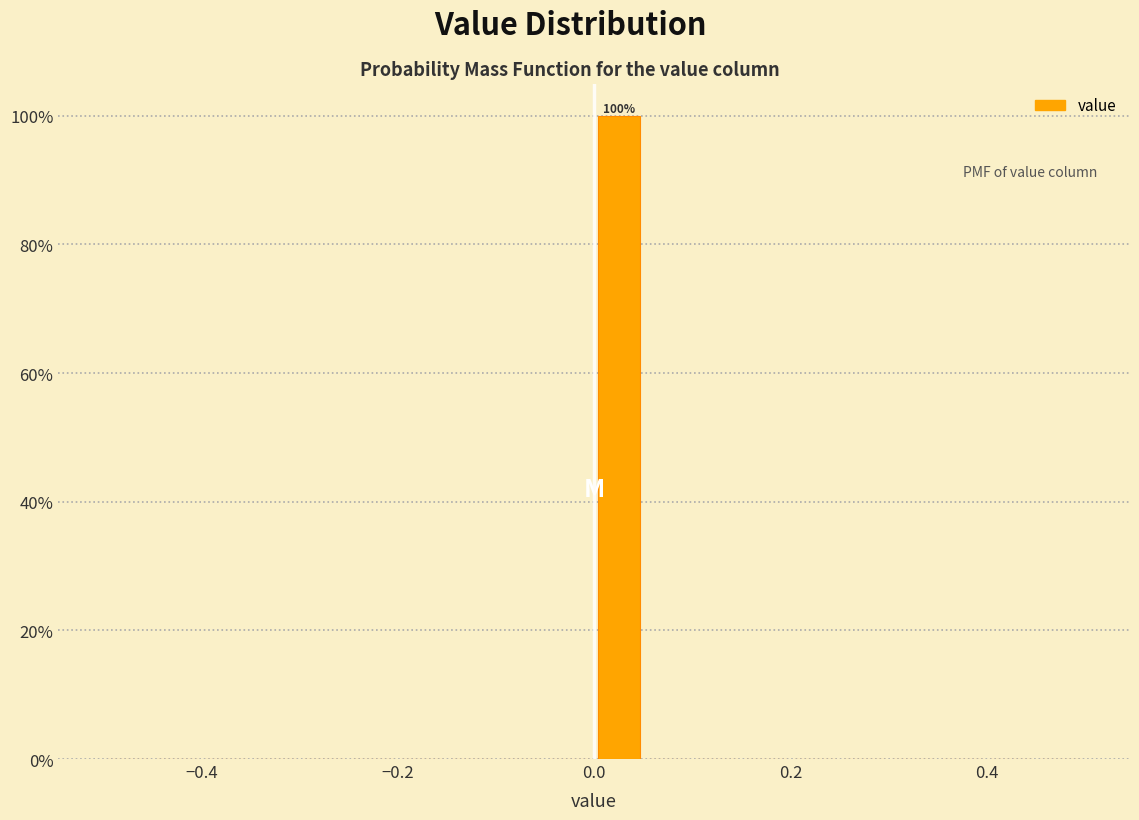

Read against the x-axis, roughly where is the centre of the tallest bar?

0.02